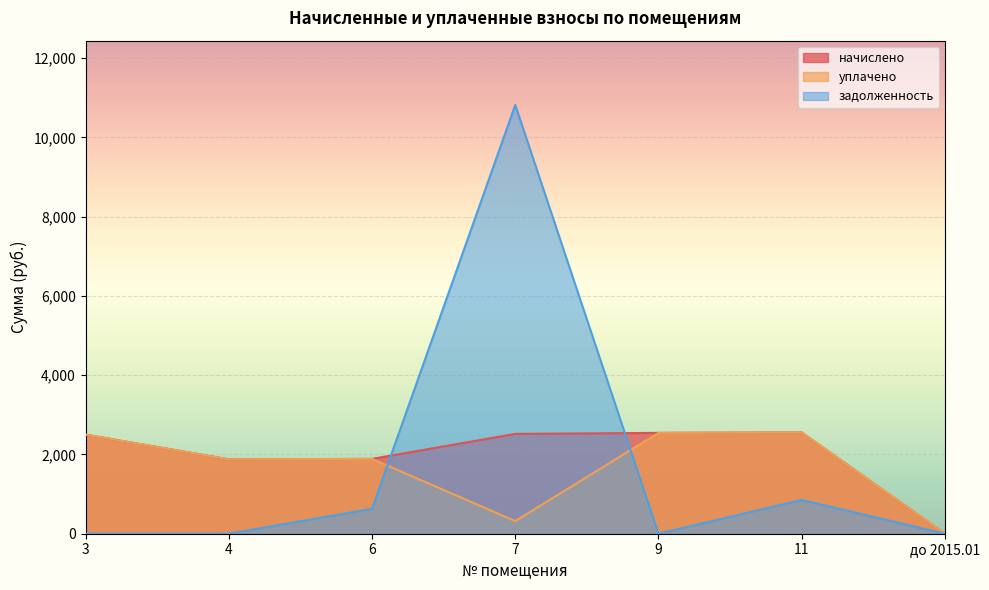

Reading left to right, transcribe all the data shown in this chart.

начислено: 3=2499.8	4=1876.7	6=1887.8	7=2518.2	9=2544.0	11=2555.1	до 2015.01=0.0
уплачено: 3=2499.8	4=1876.7	6=1887.8	7=318.3	9=2544.0	11=2555.1	до 2015.01=0.0
задолженность: 3=0.0	4=0.0	6=629.2	7=10816.1	9=0.0	11=851.7	до 2015.01=0.0